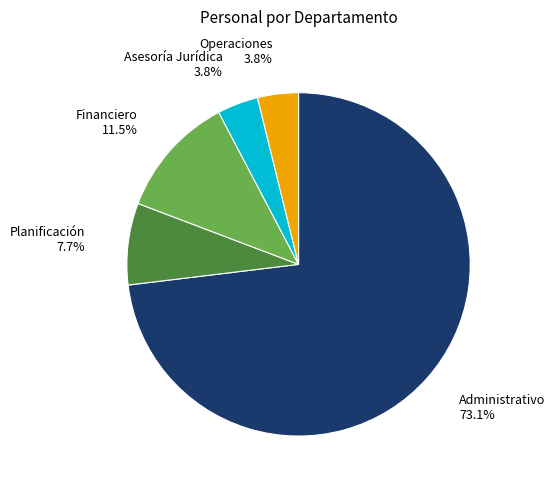

To the nearest percent, what is the average slice percentage?

20%